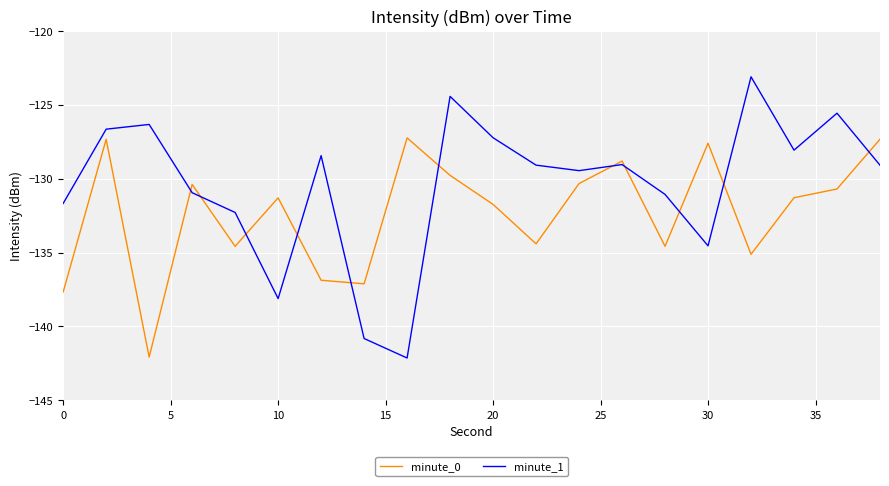

What is the smallest value displayed?

-142.1